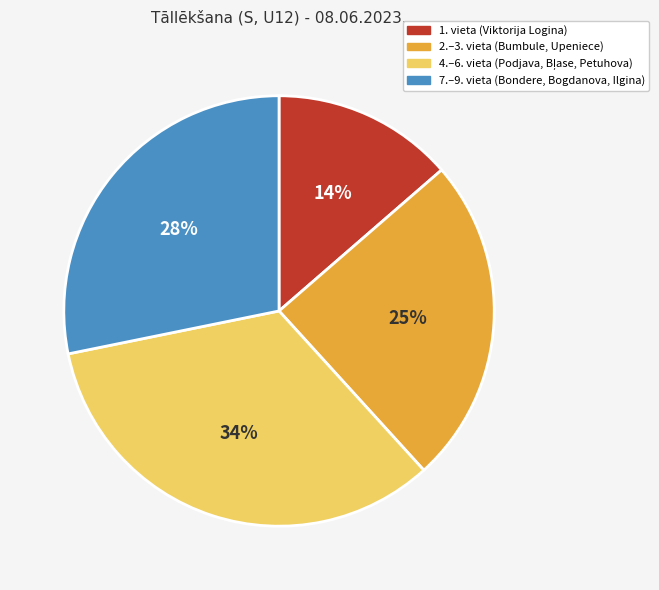

How many slices are in this pie chart?

4